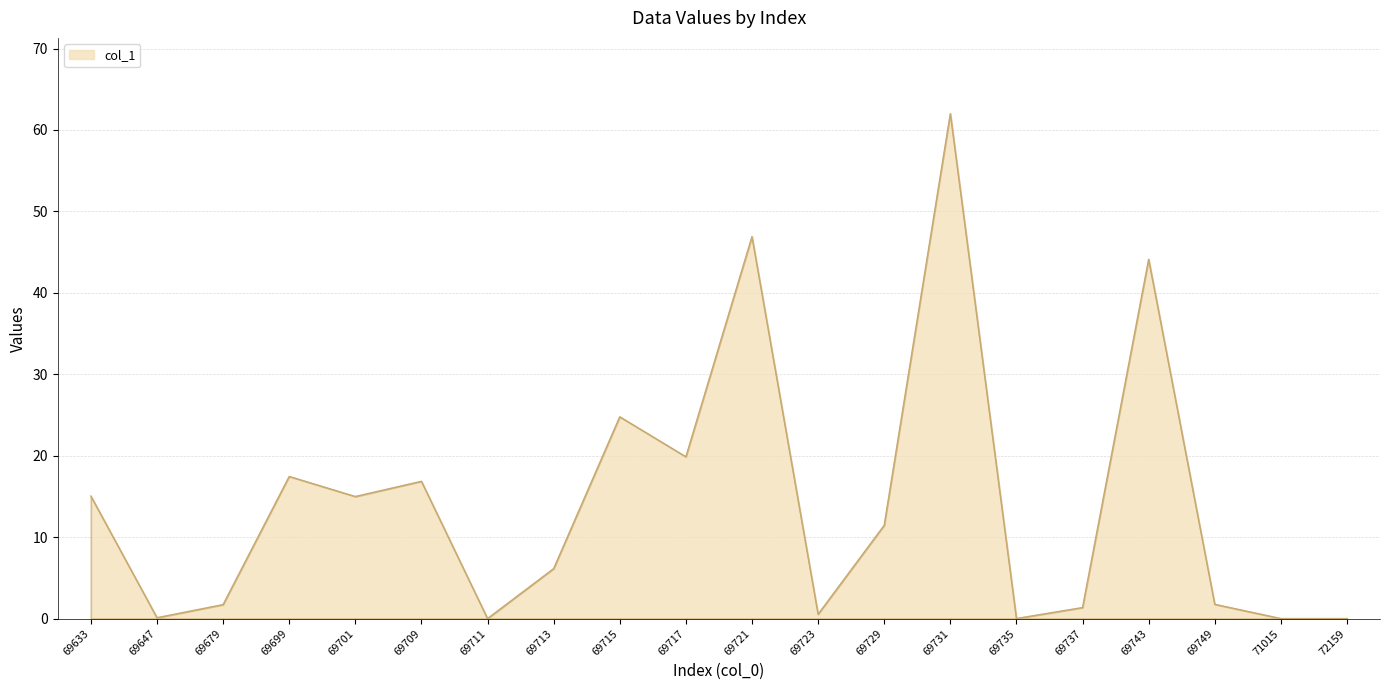

What is the change in value from 69679 to 69729?

+9.7